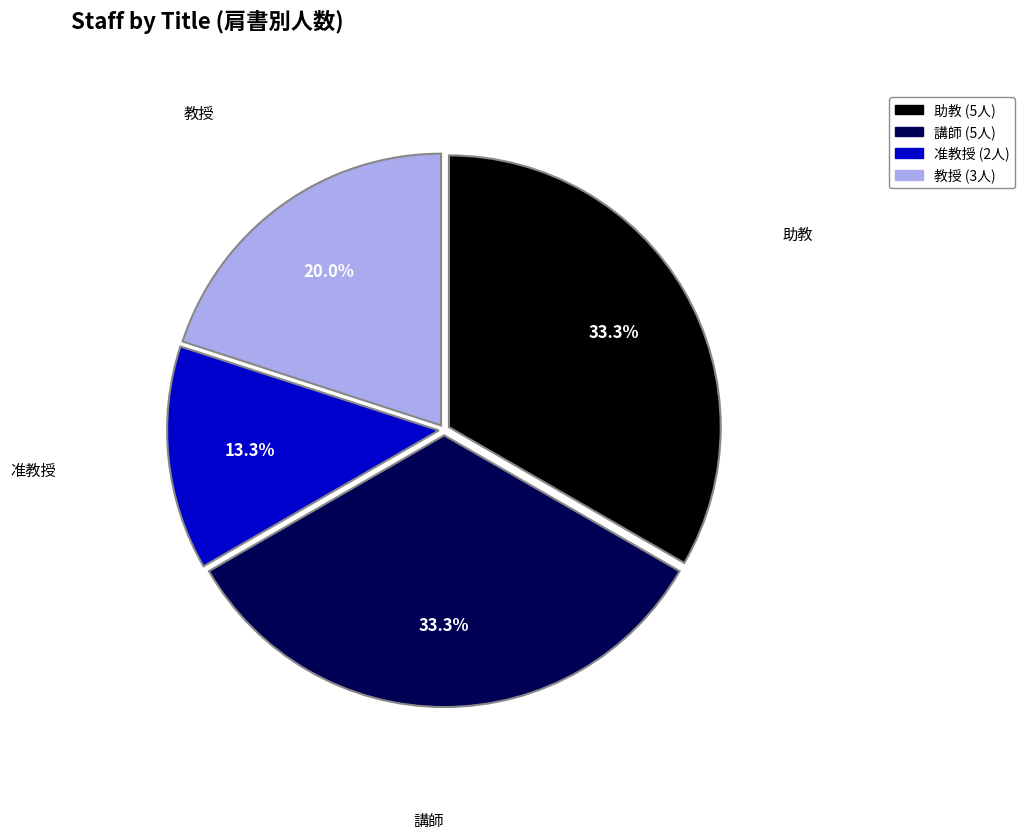

Is 准教授 the majority of the pie?

No